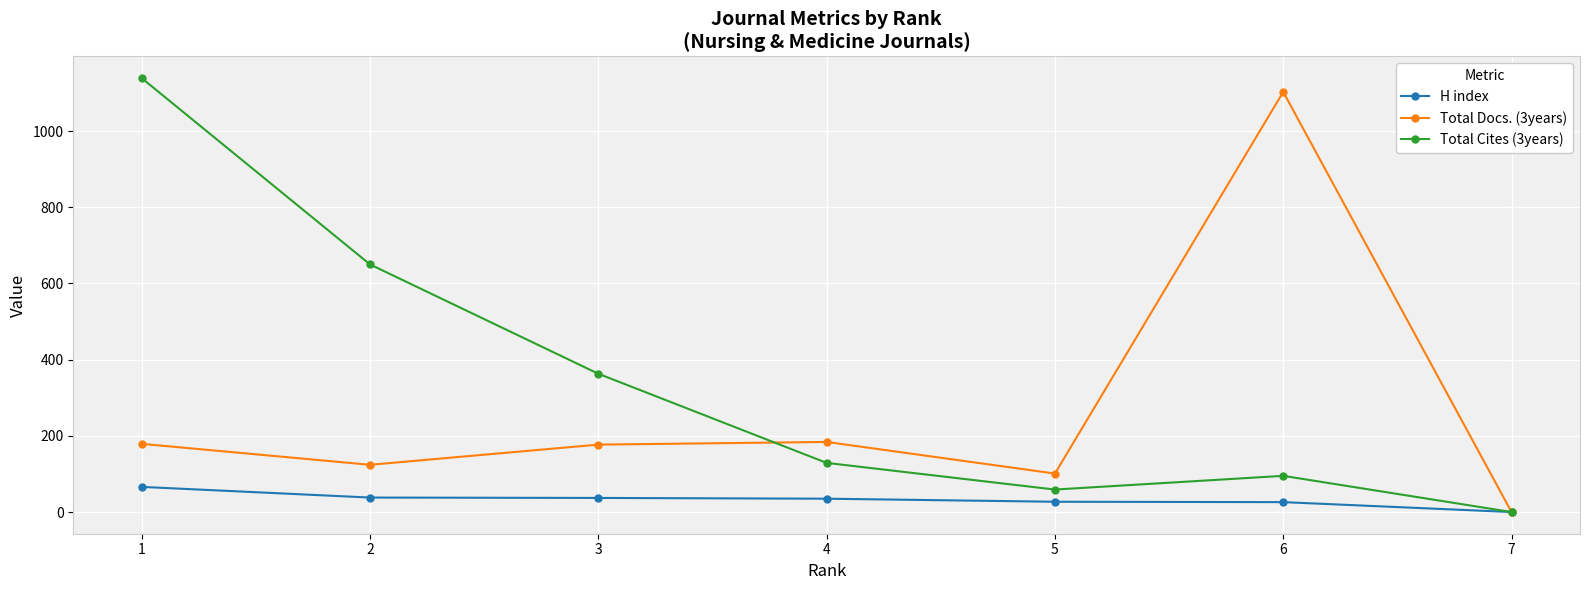

How many lines are shown in the chart?

3